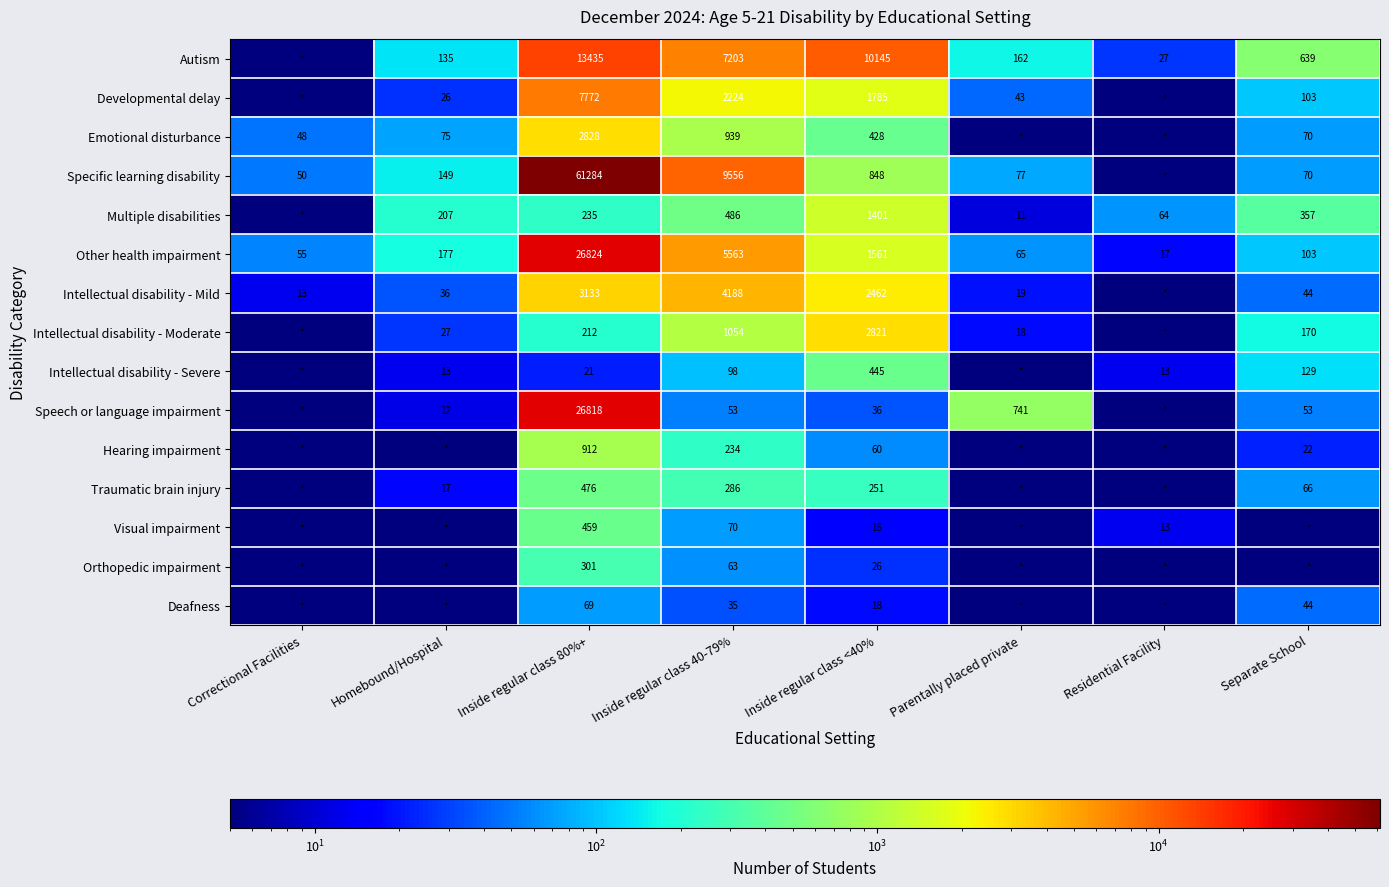

Rank the categories by Other health impairment value from highest to lowest.

Inside regular class 80%+, Inside regular class 40-79%, Inside regular class <40%, Homebound/Hospital, Separate School, Parentally placed private, Correctional Facilities, Residential Facility